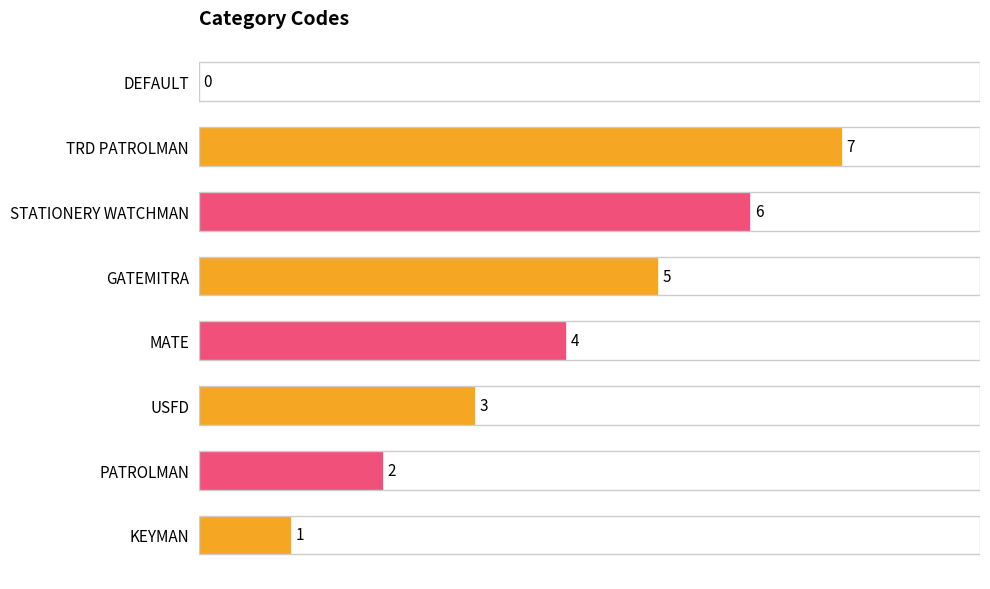

Reading top to bottom, transcribe all the data shown in this chart.

DEFAULT=0	TRD PATROLMAN=7	STATIONERY WATCHMAN=6	GATEMITRA=5	MATE=4	USFD=3	PATROLMAN=2	KEYMAN=1